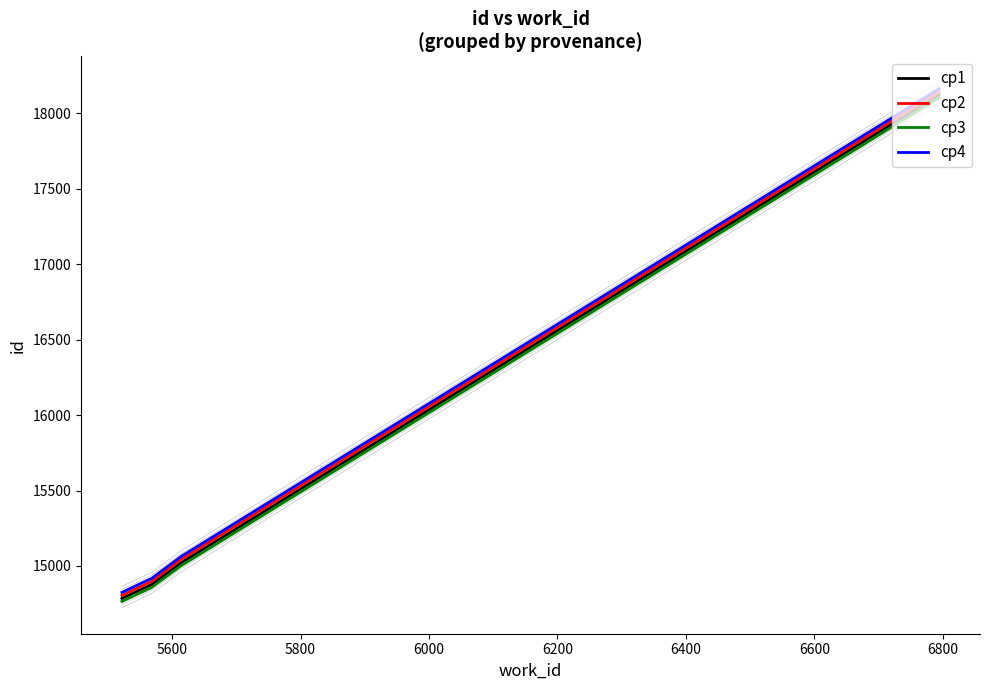

True or false: cp4 has more than 1 interior local peaks.

False